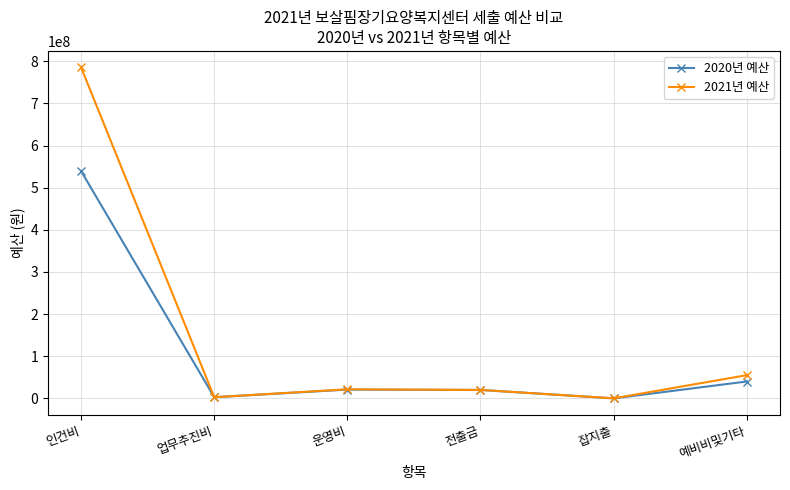

Which series has the largest range (max minus min)?

2021년 예산